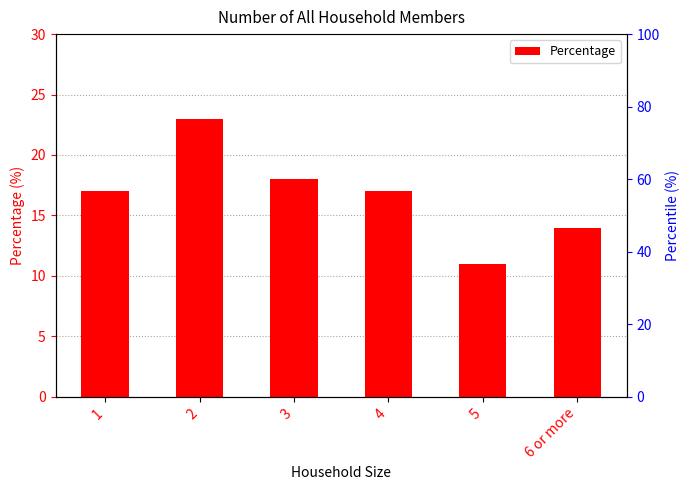

List the labels in order of value, largest first.

2, 3, 1, 4, 6 or more, 5